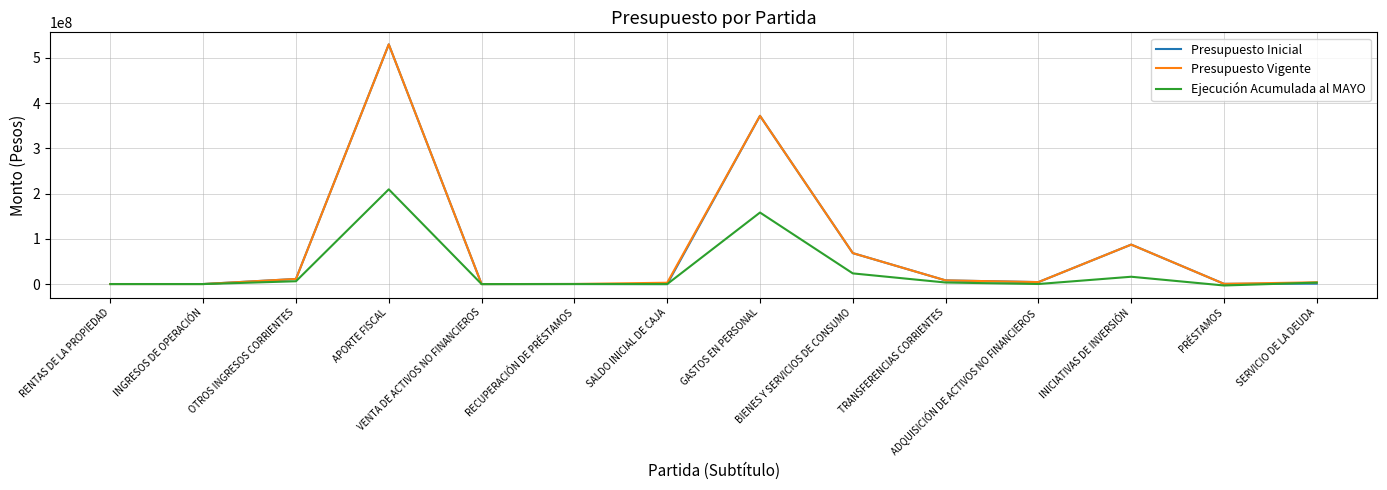

What position from the right is INICIATIVAS DE INVERSIÓN?

3